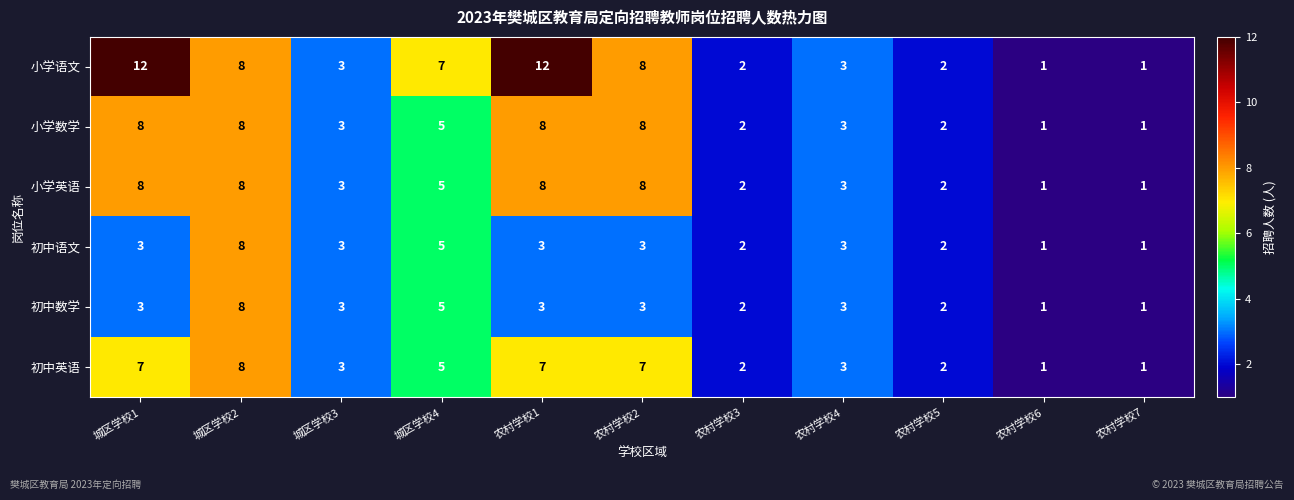

What is the greatest value displayed?

12